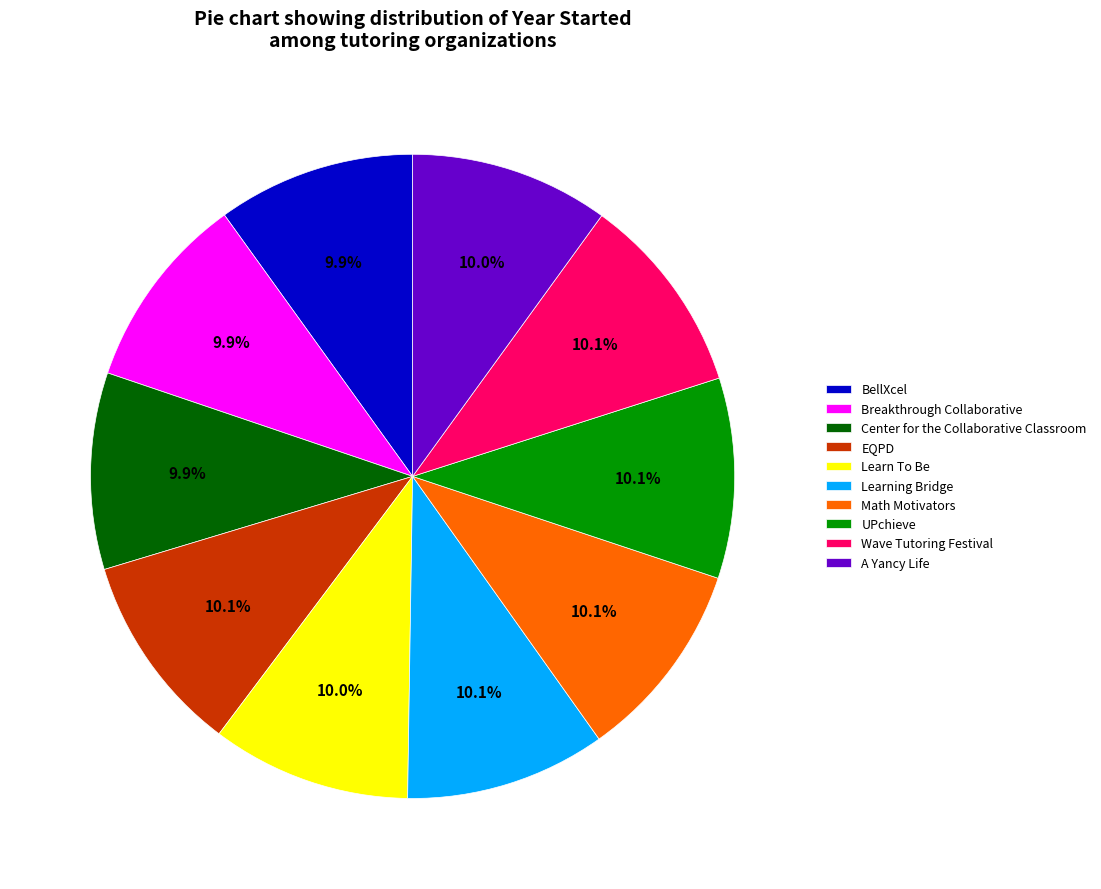

Does any single category account for the majority?

No